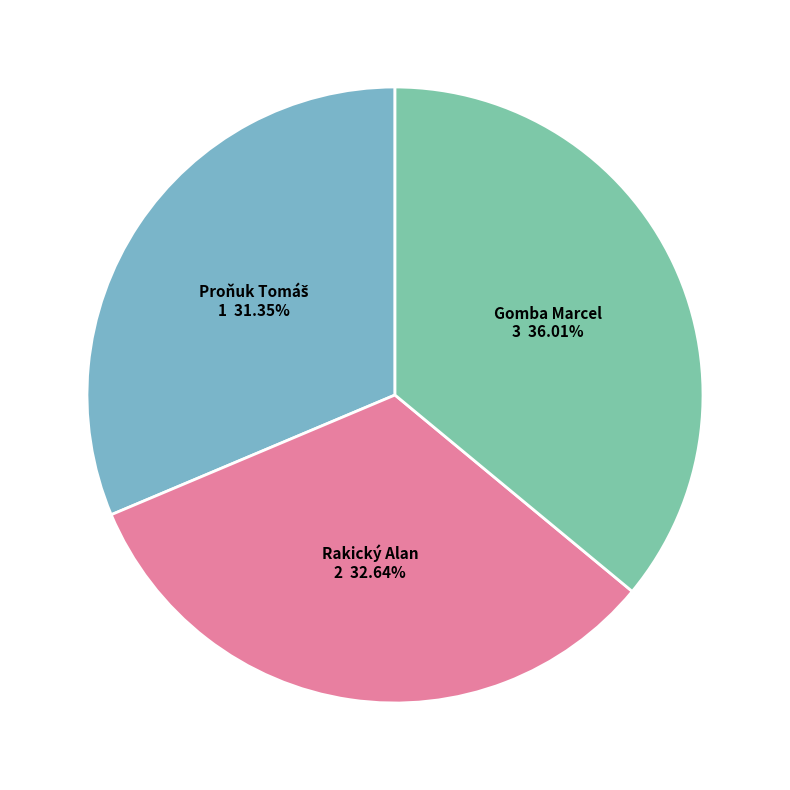

Does Rakický Alan account for over 50% of the chart?

No